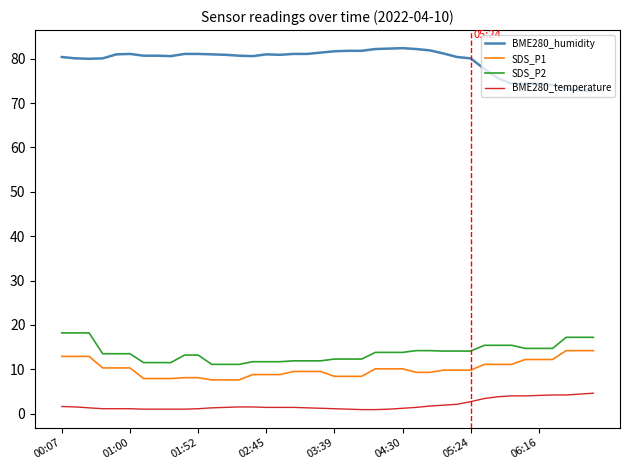

What is the difference between the maximum and minimum values in the SDS_P1 series?

6.6